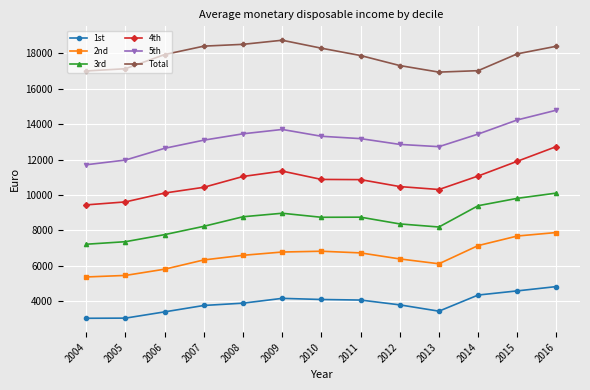

Rank the series at 2010 from highest to lowest value.

Total, 5th, 4th, 3rd, 2nd, 1st